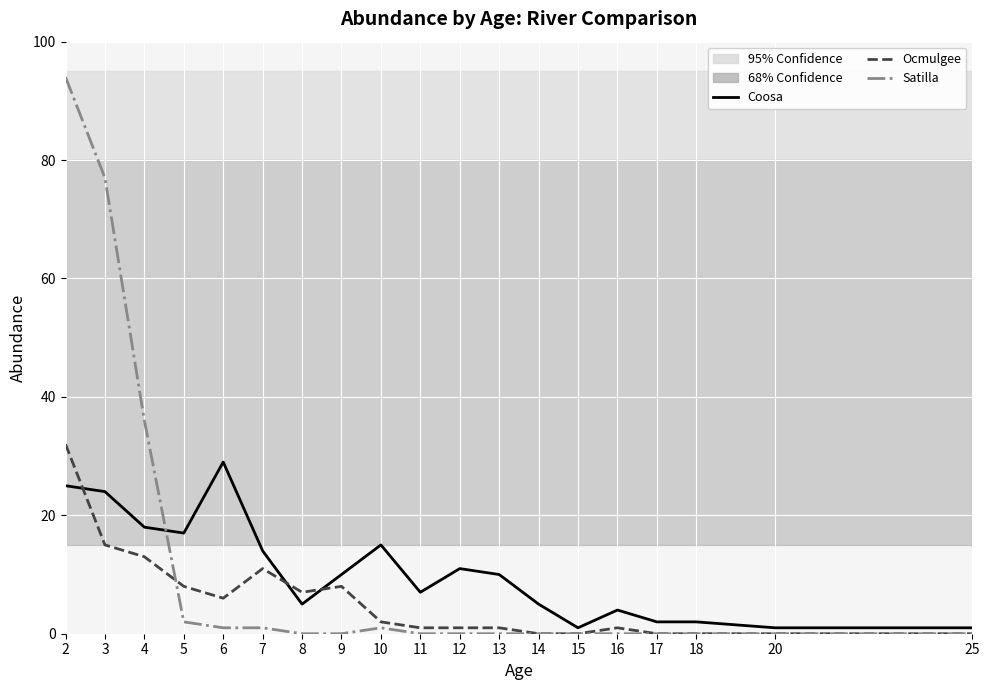

The value of Ocmulgee at 17 is 0. True or false?

True